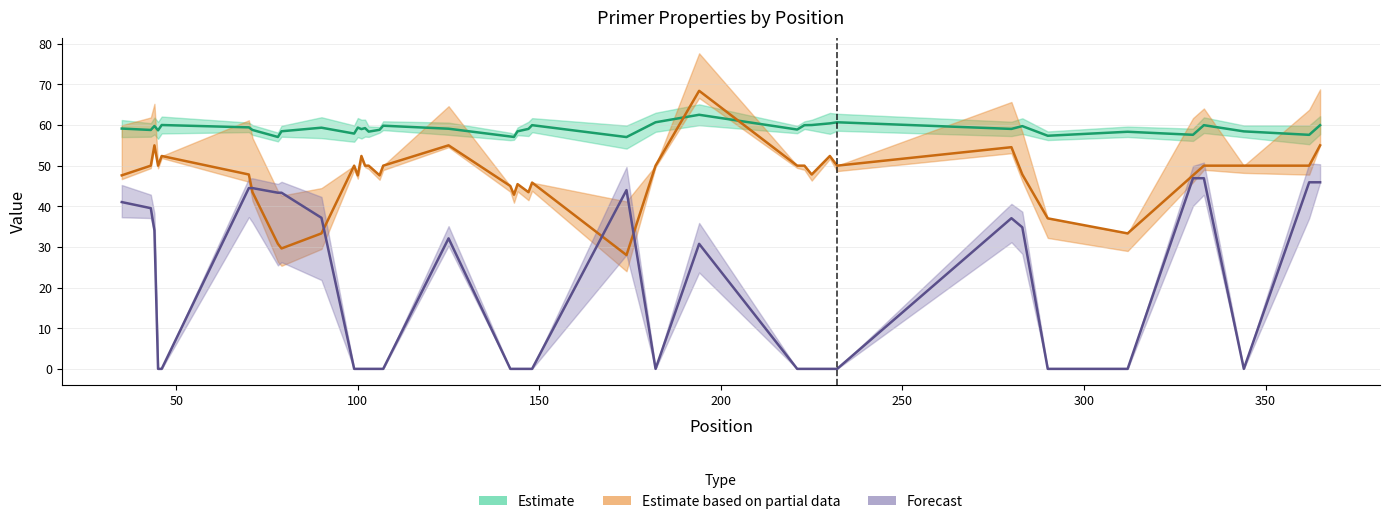

At which label does PRIMER_LEFT_0_GC_PERCENT reach its minimum?

174